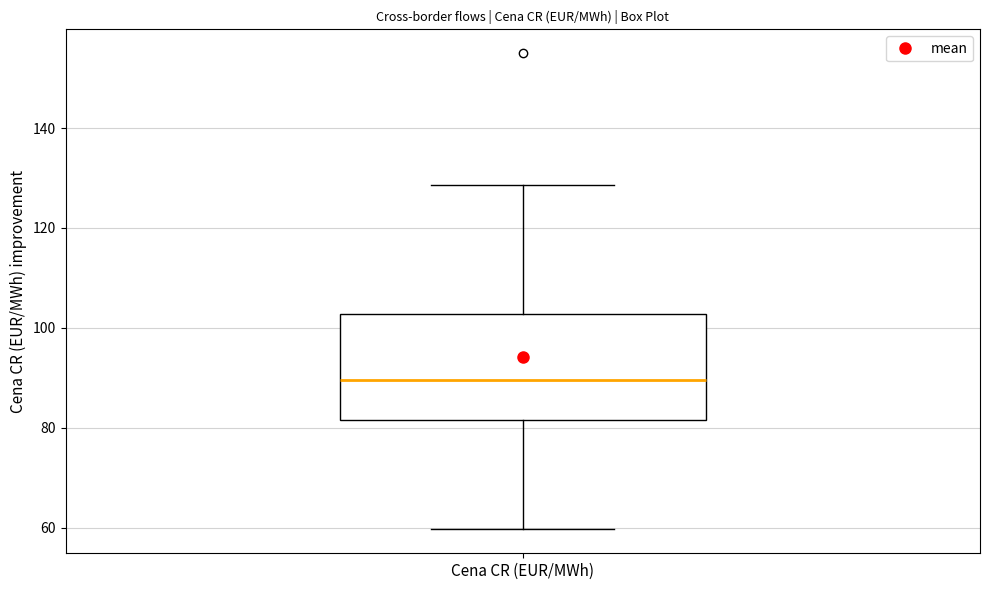

Read this box plot against the y-axis: the position of the median line, the range covered by the box, and the ends of both whiskers. The values are not printed on the chart, so give them approximately, as read against the axis.

median 90, box 82 to 102, whiskers 60 to 128